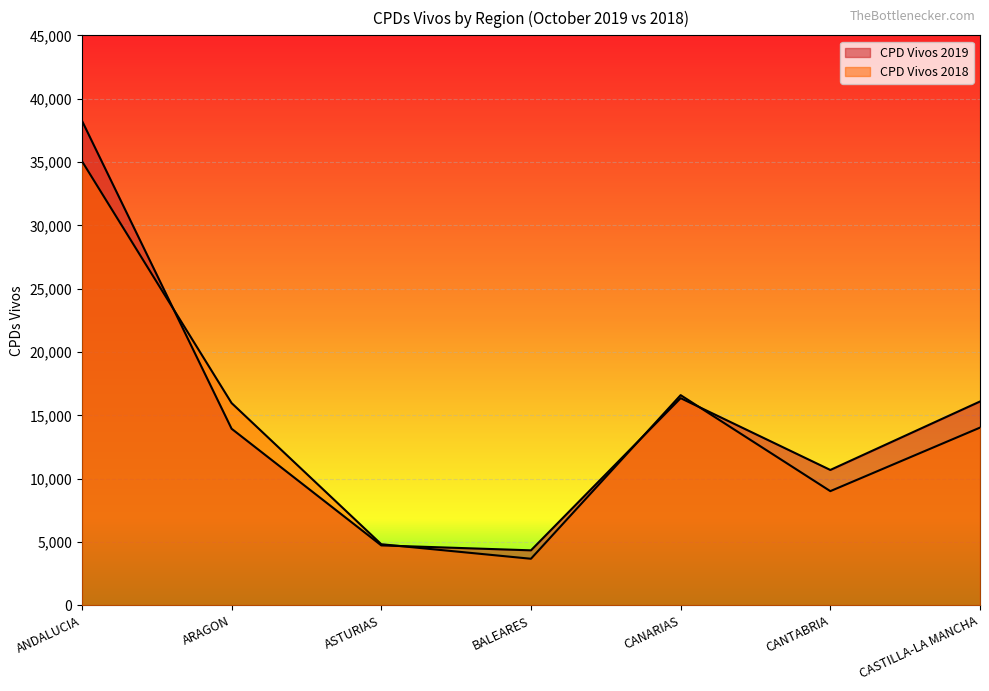

What is the label of the 5th point from the right?

ASTURIAS